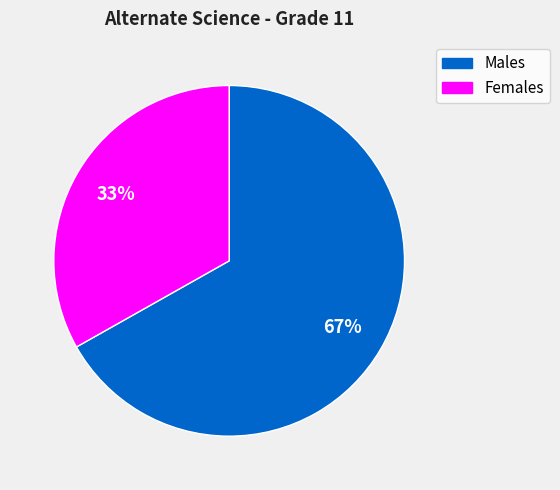

Is there any slice that represents more than half of the pie?

Yes